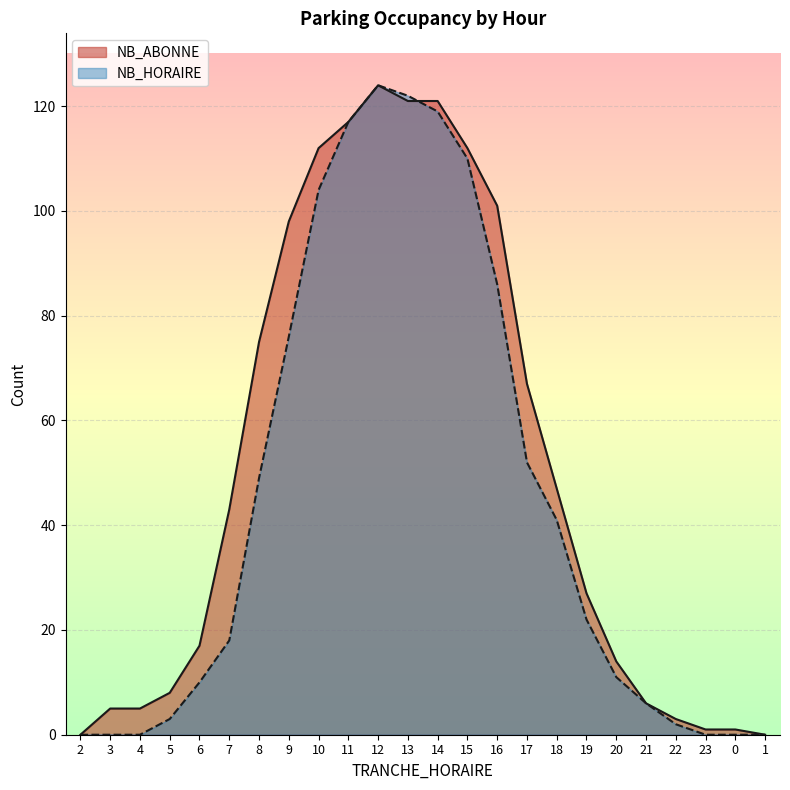

Rank the series by their average value, from highest to lowest.

NB_ABONNE, NB_HORAIRE